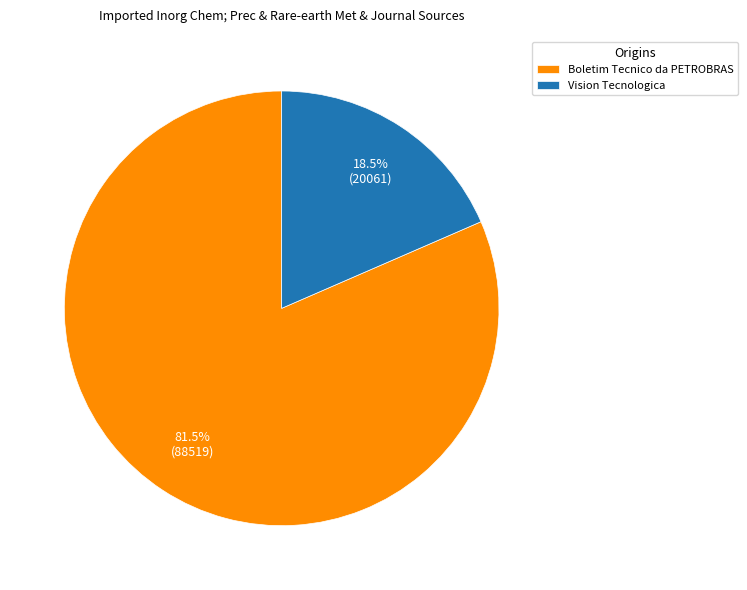

What percentage do Boletim Tecnico da PETROBRAS and Vision Tecnologica together represent?

100.0%